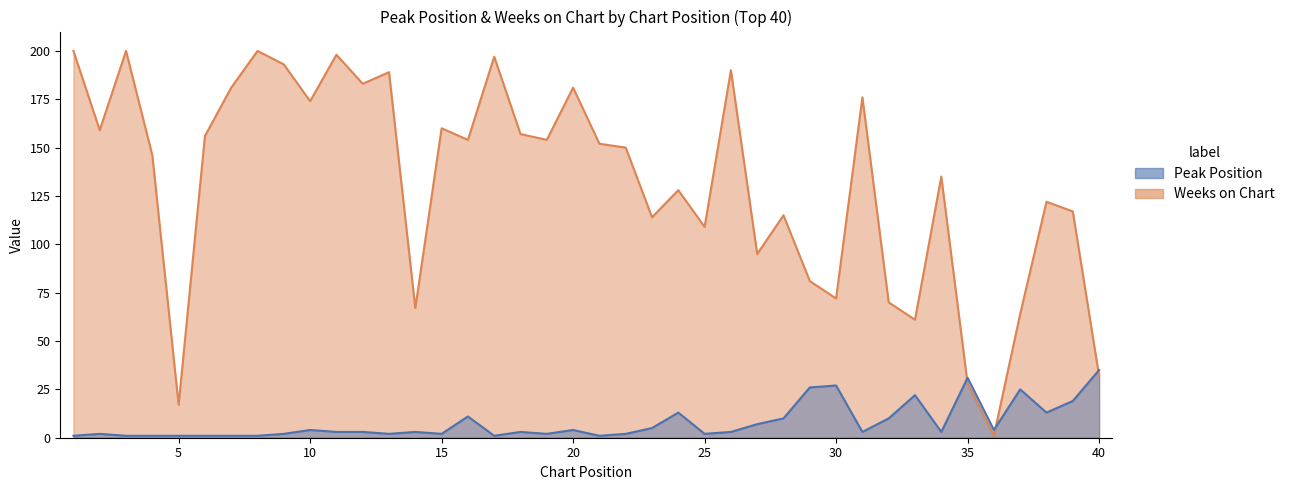

Does the chart have visible grid lines?

No